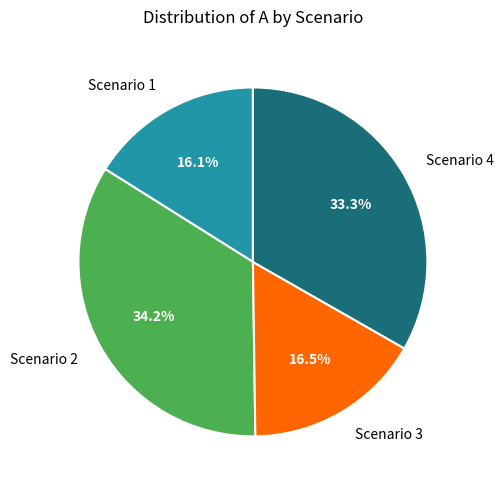

How much of the chart is everything except Scenario 4?

66.7%